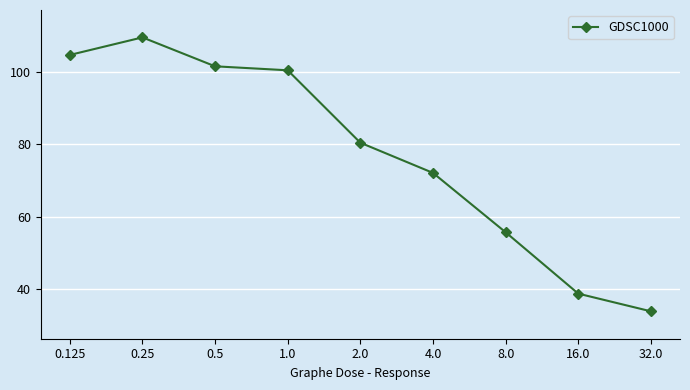

True or false: the data shows 145.7 at 0.25.

False